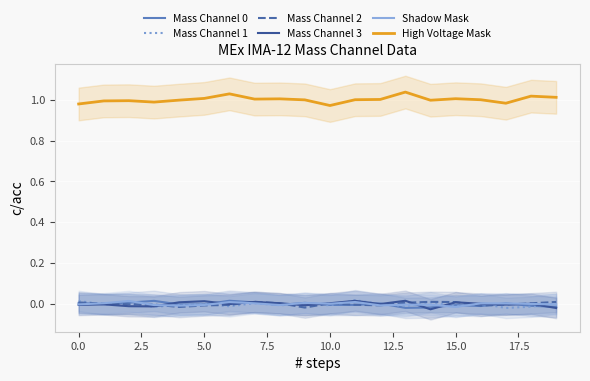

After their last crossing, which series has the higher values: Shadow Mask or Mass Channel 0?

Shadow Mask